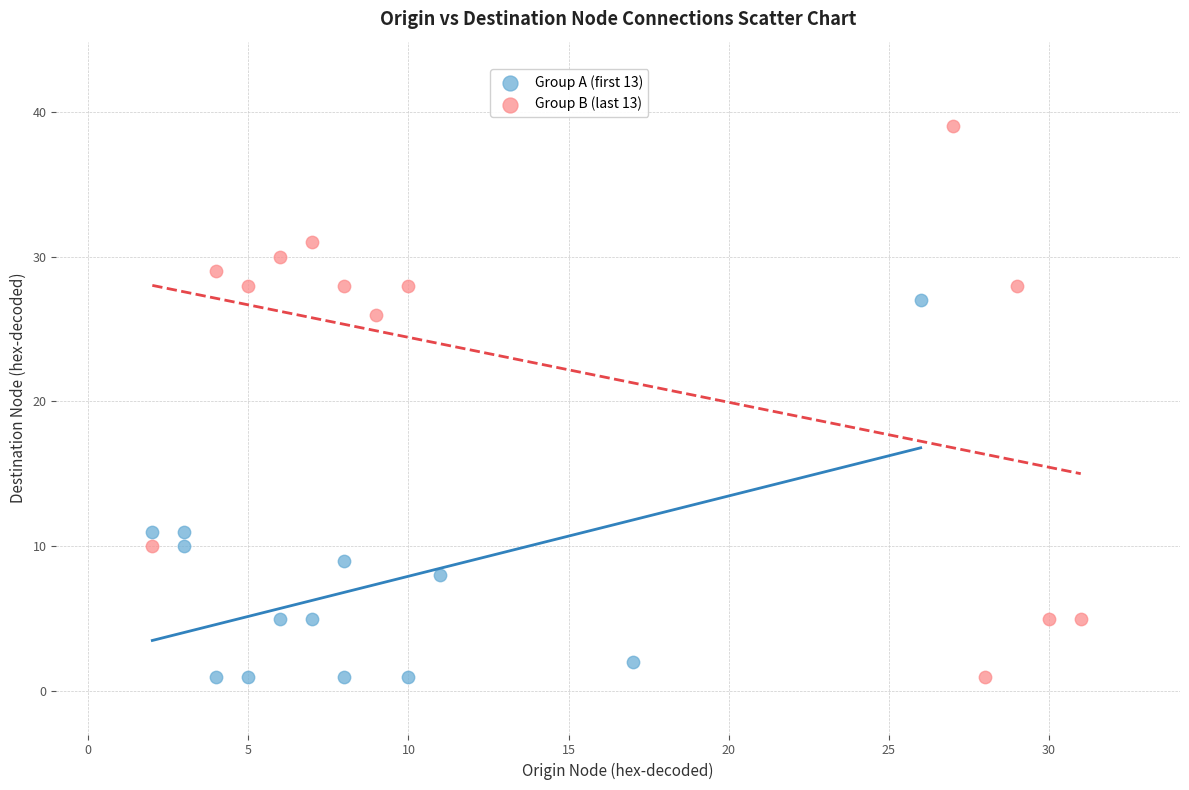

Which series contains the highest Y value?

Group B (last 13)